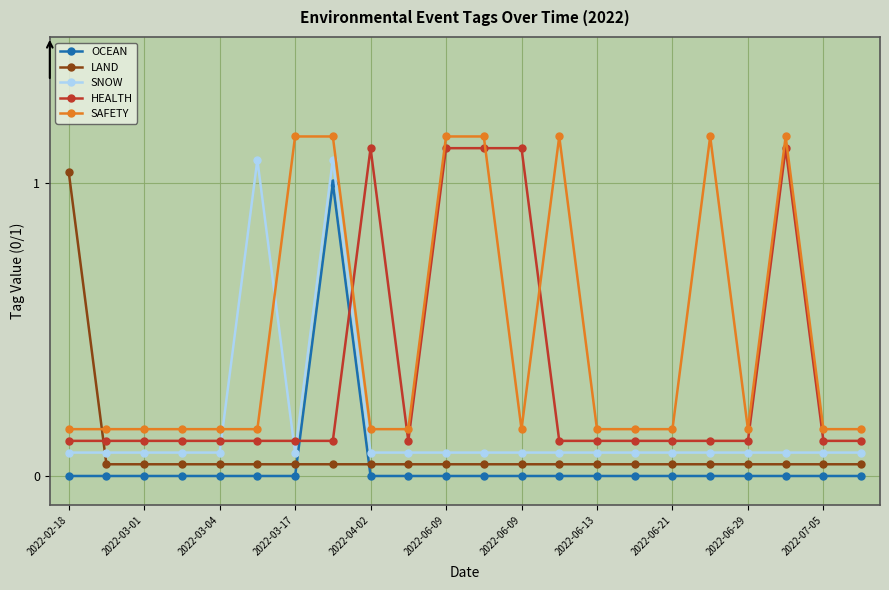

At how many categories does at least one series exceed 0?

22